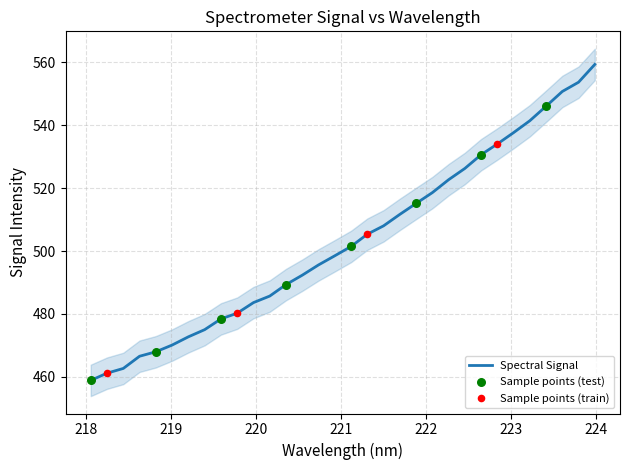

What is the ratio of the value at 219.2067 to the value at 220.3533?

1.0